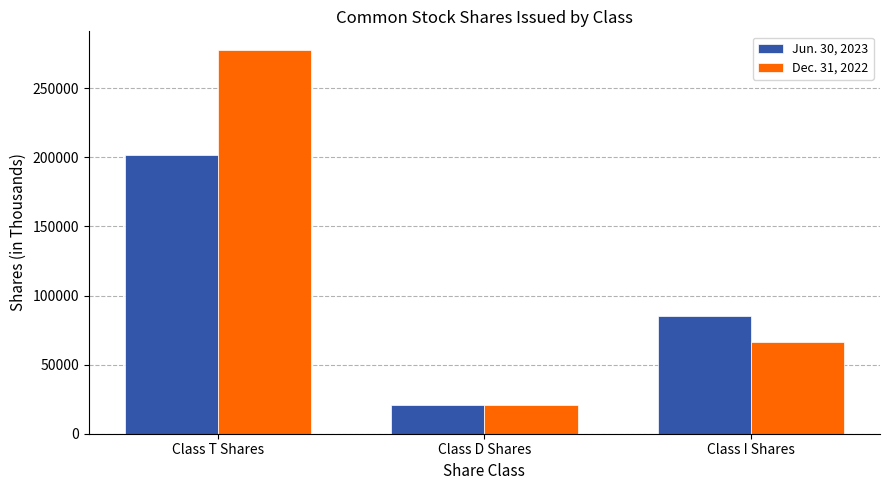

Reading left to right, list all the values displayed in this chart.

Jun. 30, 2023: Class T Shares=201793	Class D Shares=20968	Class I Shares=85044
Dec. 31, 2022: Class T Shares=277265	Class D Shares=20577	Class I Shares=66702